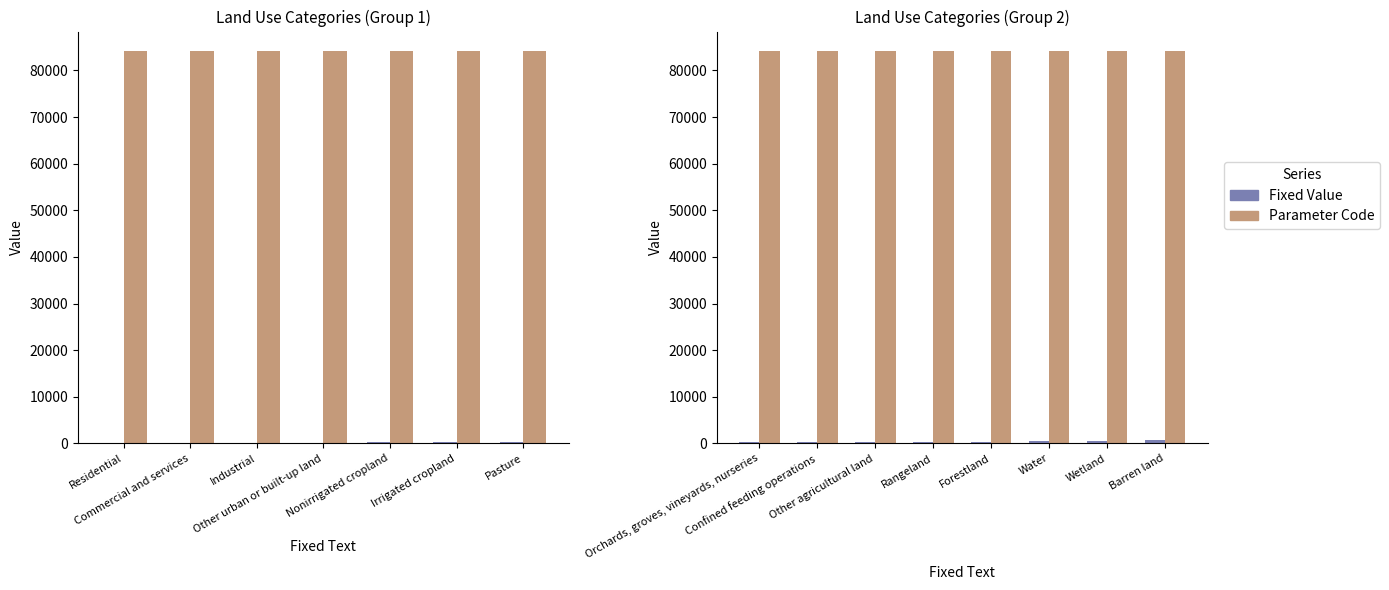

Which series changed the most between Rangeland and Wetland?

Fixed Value